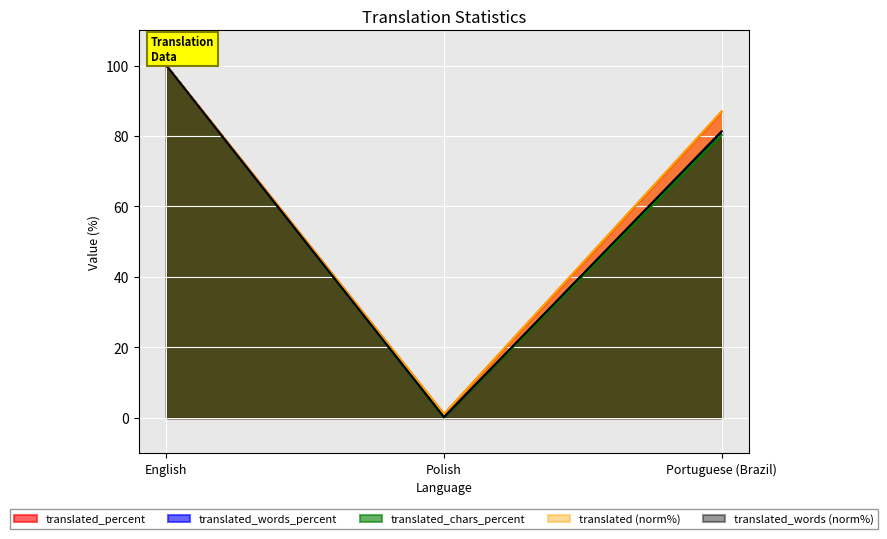

What is the difference between the maximum and minimum values in the translated_chars series?

99.9